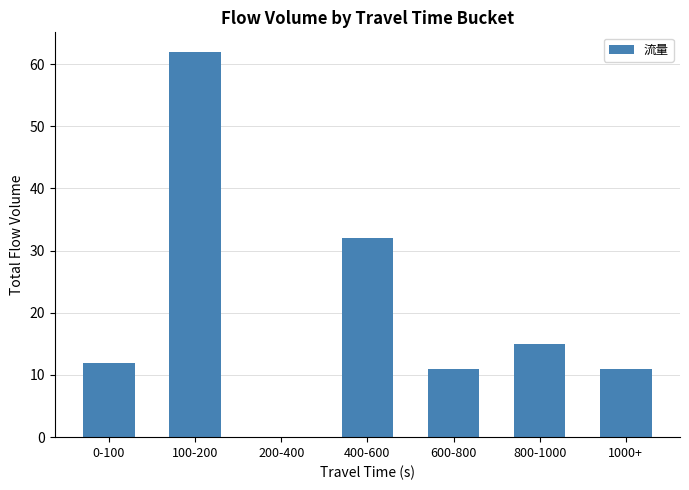

What is the sum of all values?

143